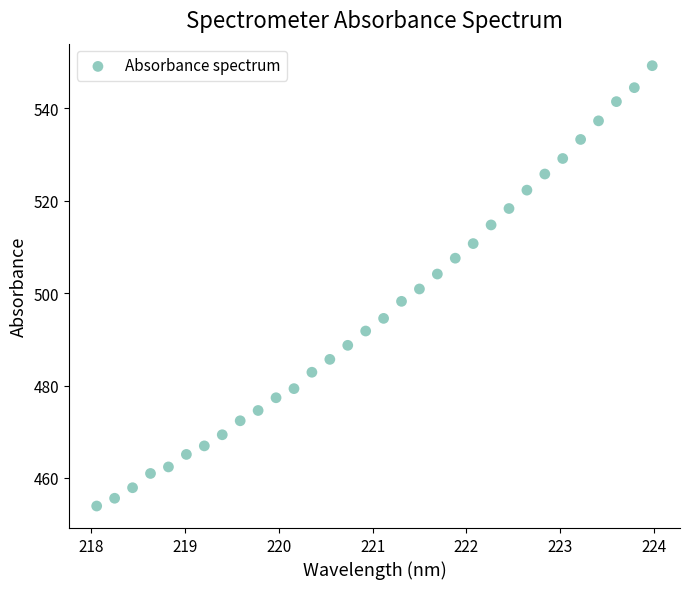

What is the range of X values (max minus min)?

5.9